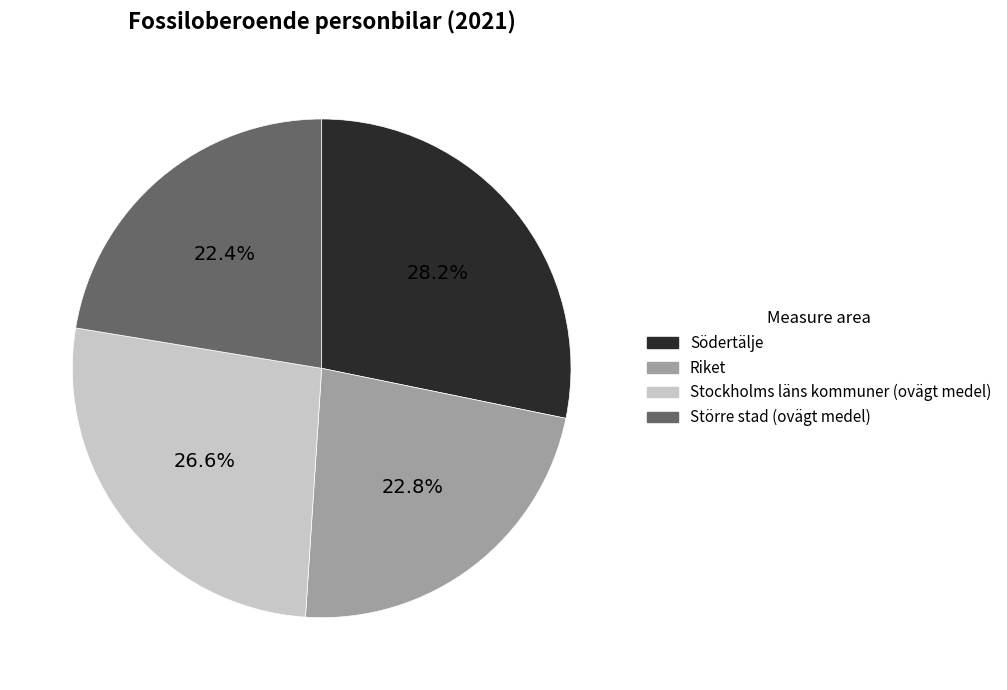

Is the sum of Riket and Större stad (ovägt medel) greater than half?

No